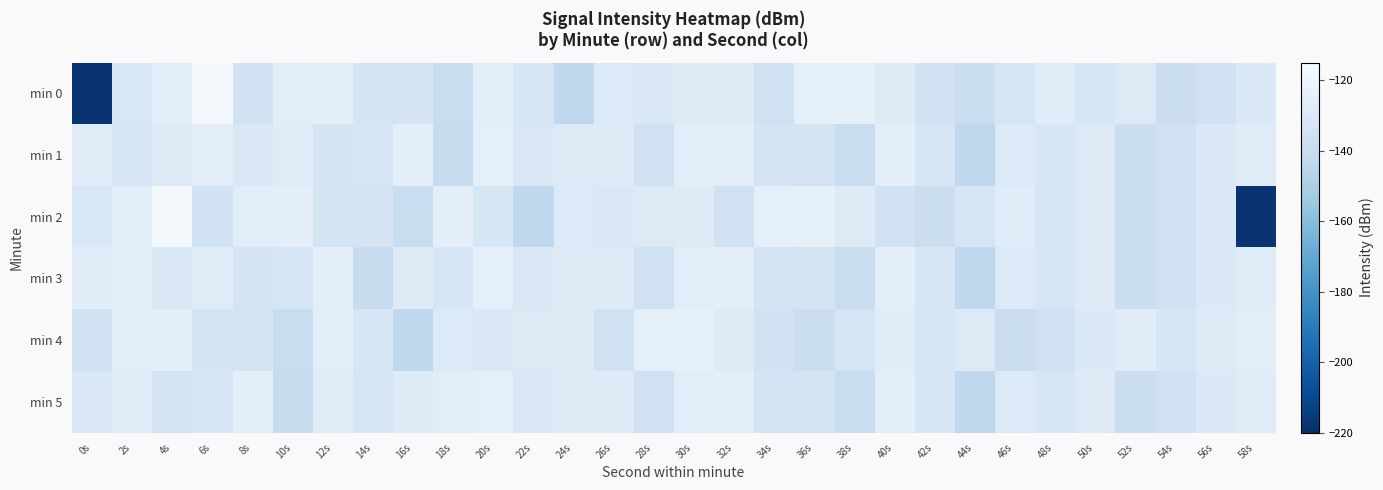

Which series has the largest total across all categories?

min 1